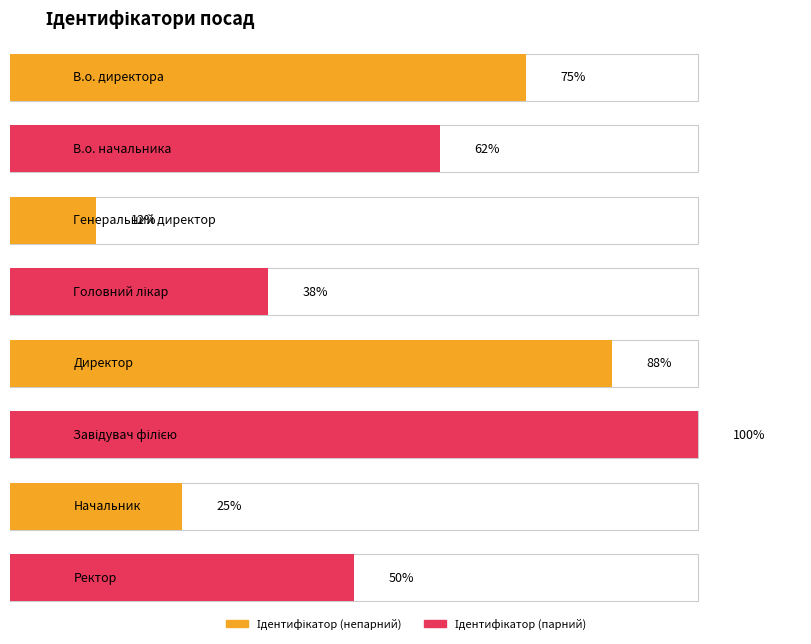

Does the chart contain stacked bars?

No